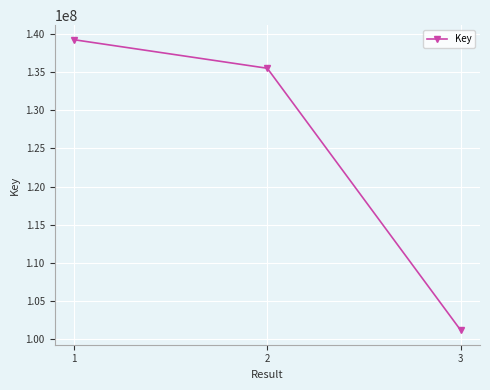

Is it true that the value at 3 is 101169484?

True